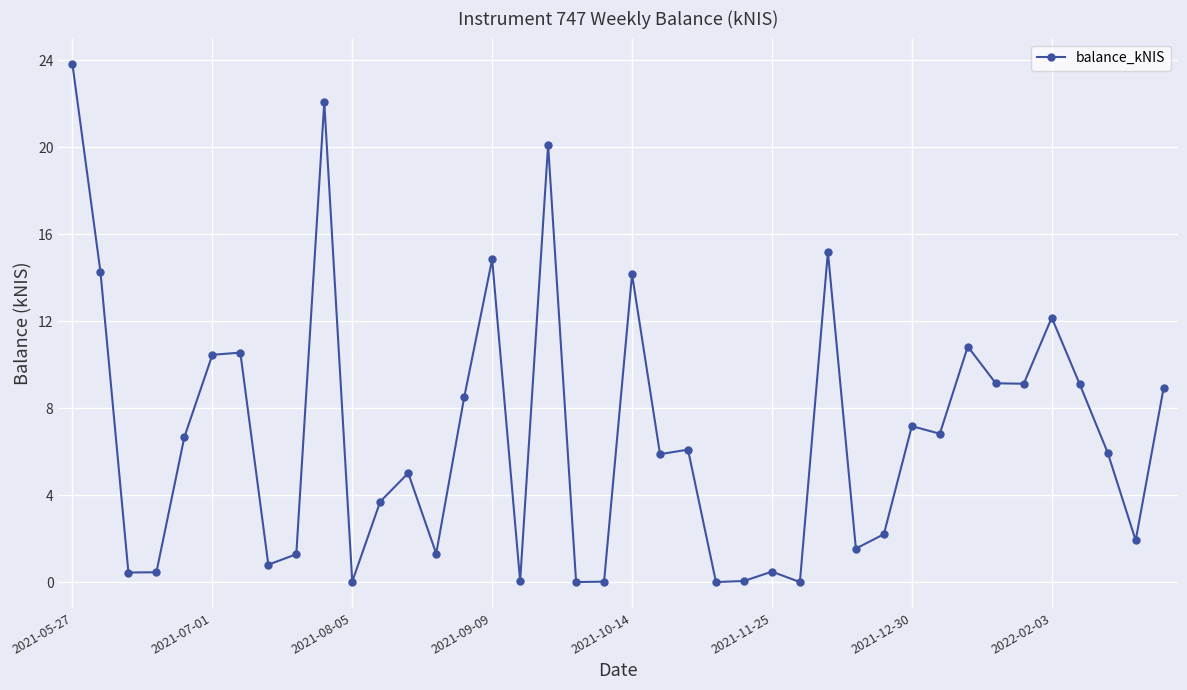

What is the greatest value displayed?

23.8